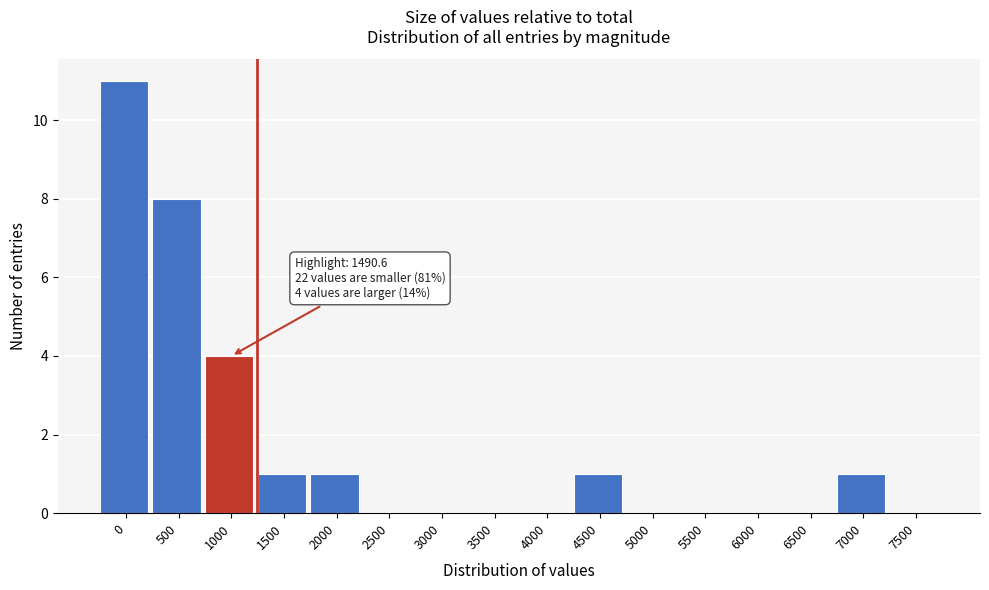

Reading left to right, list all the values displayed in this chart.

0=11	500=8	1000=4	1500=1	2000=1	2500=0	3000=0	3500=0	4000=0	4500=1	5000=0	5500=0	6000=0	6500=0	7000=1	7500=0